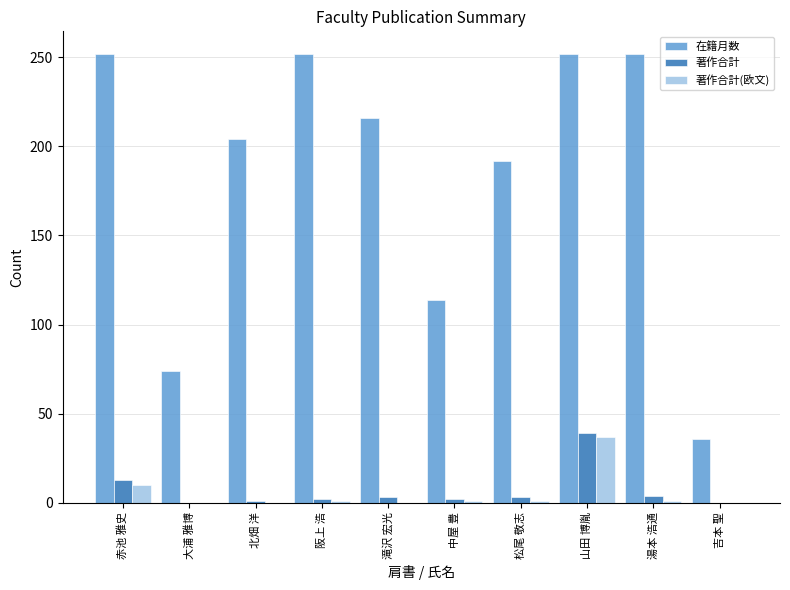

Count the 在籍月数 values in the range 114 to 252.

8